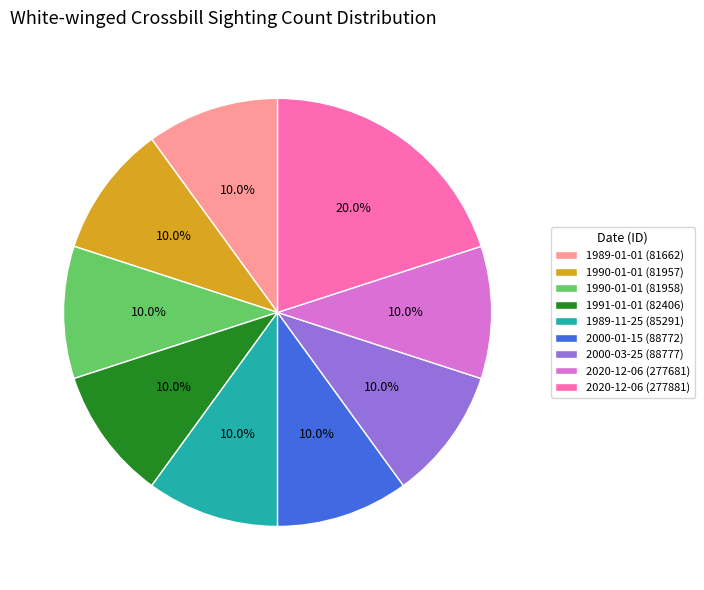

What is the largest slice in the pie chart?

2020-12-06 (277881)